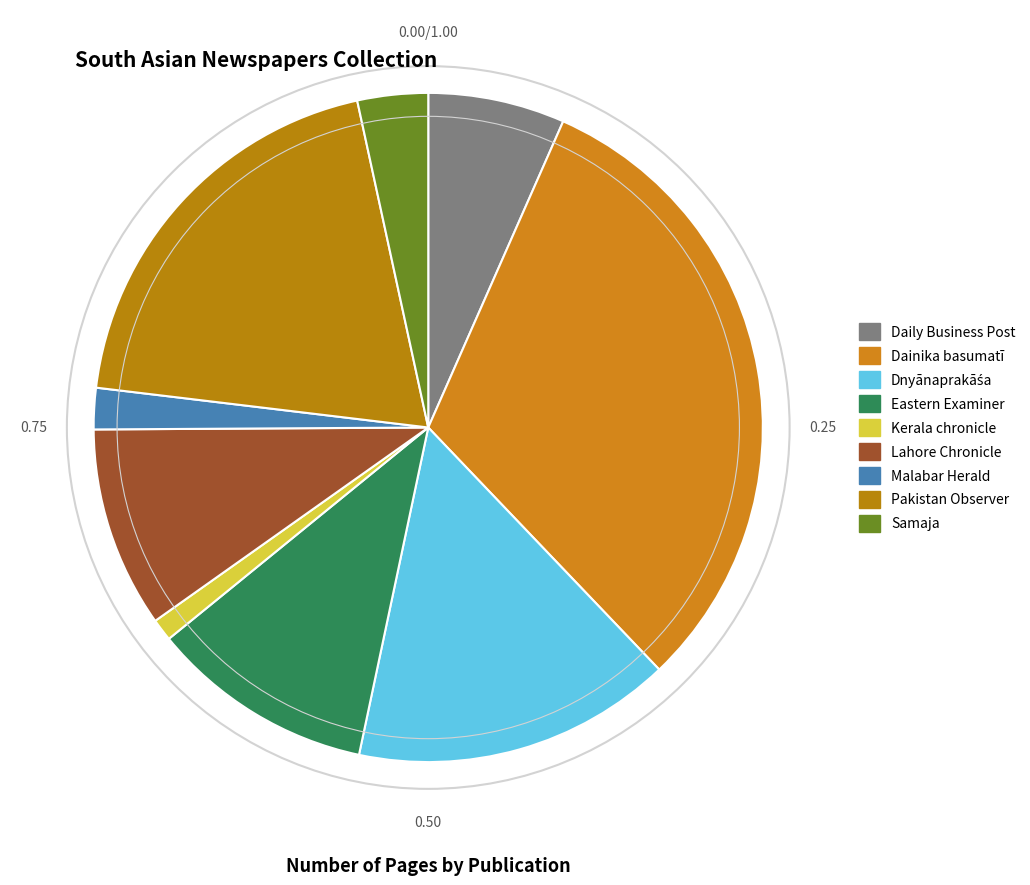

How many segments does this pie chart have?

9